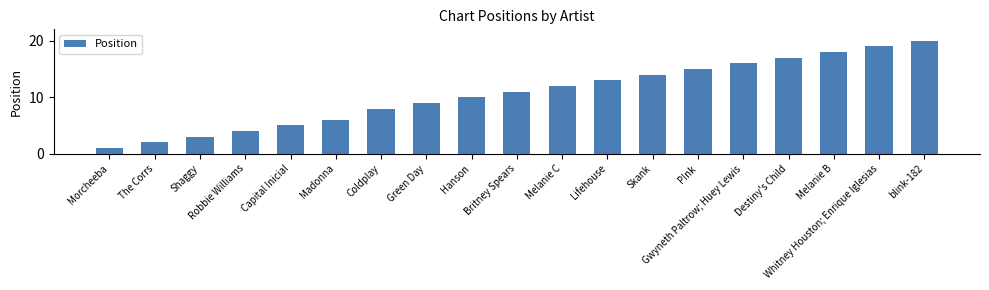

Are the bars horizontal?

No